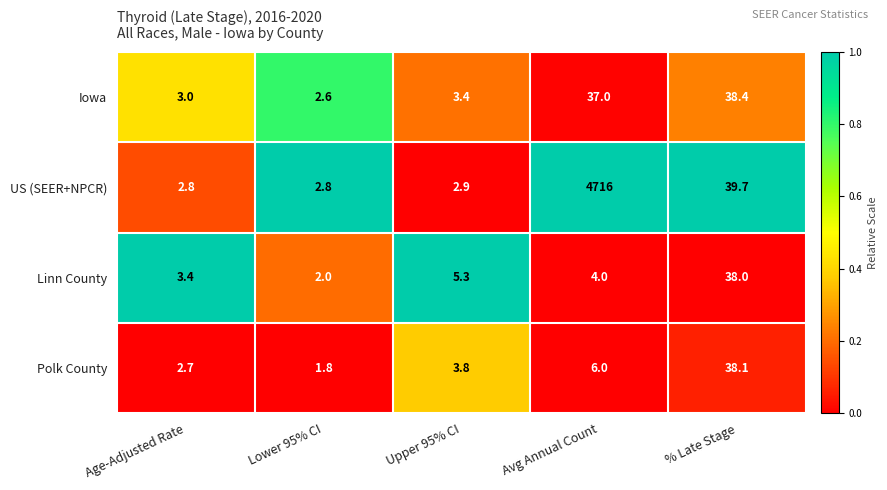

What is the difference between the highest and lowest values at Avg Annual Count?

4712.0